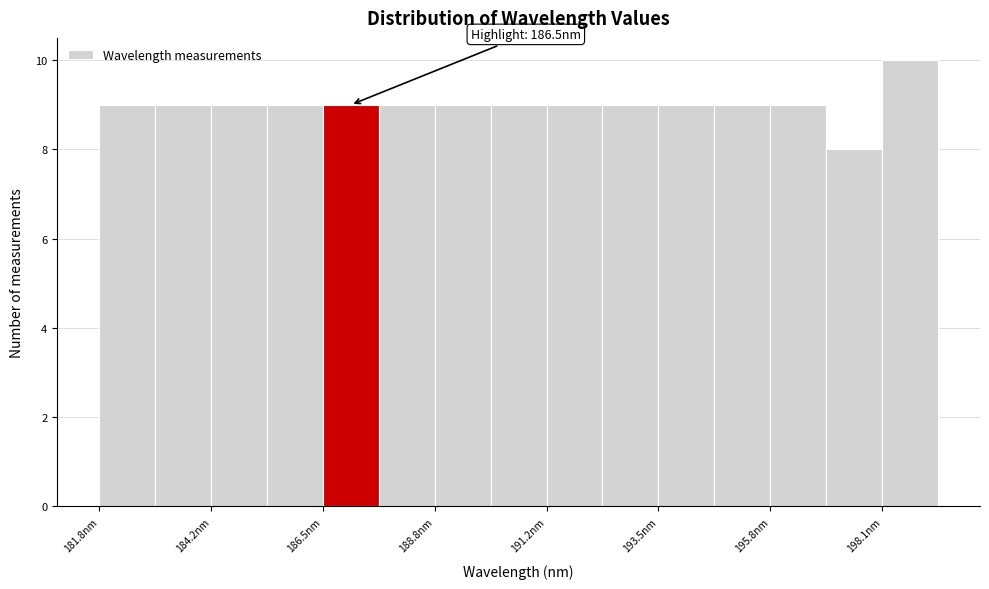

Read against the x-axis, roughly where is the centre of the tallest bar?

198.5